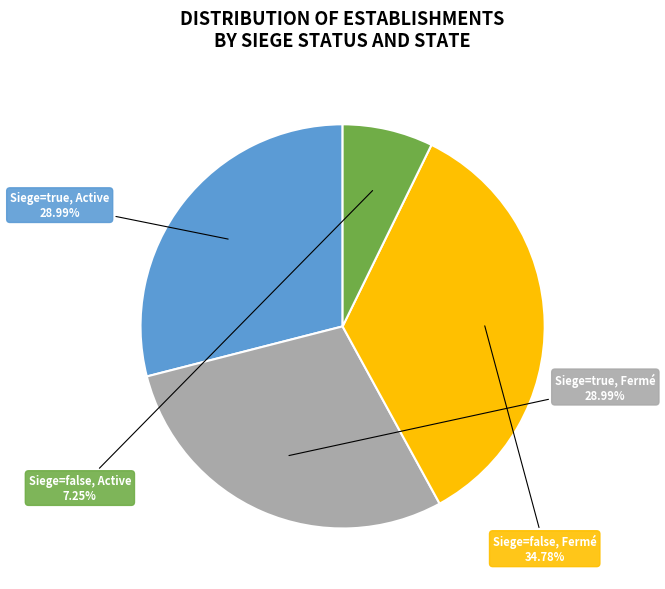

Which category has the smallest portion of the pie?

Siege=false, Active